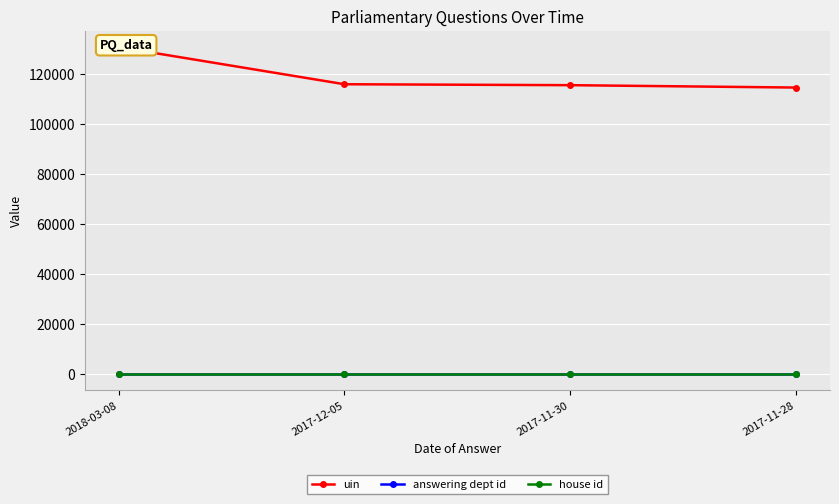

What is the label of the 2nd point from the left?

2017-12-05